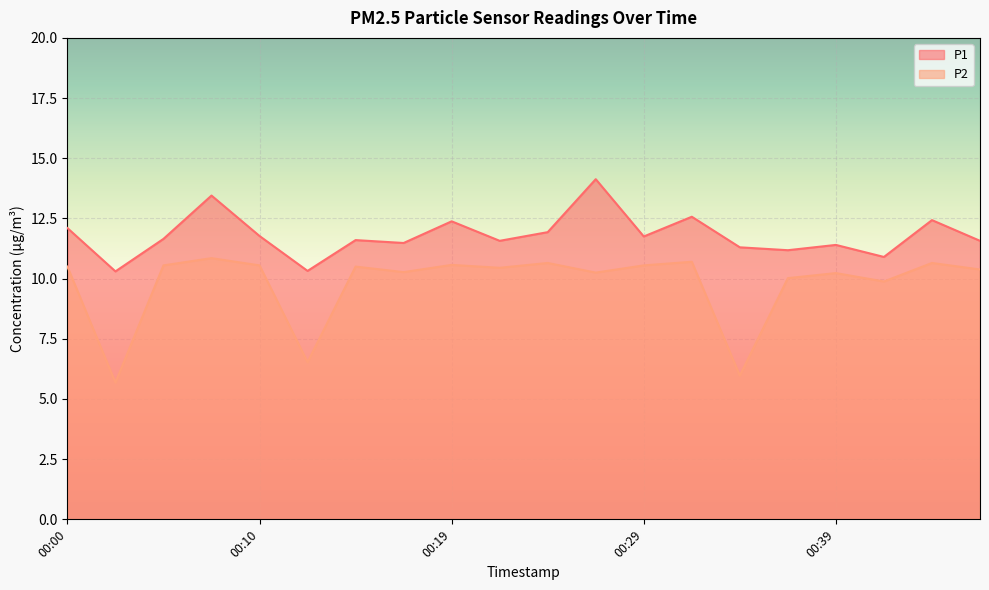

How many lines are shown in the chart?

2